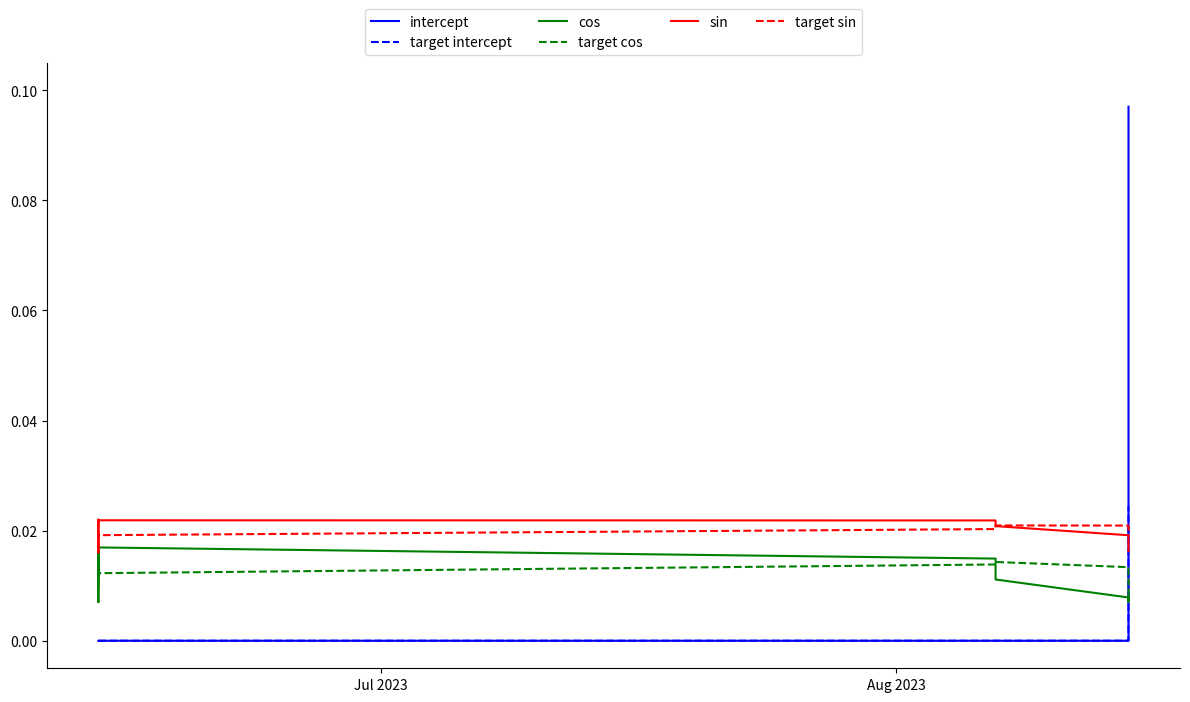

At how many categories does at least one series exceed 0?

16